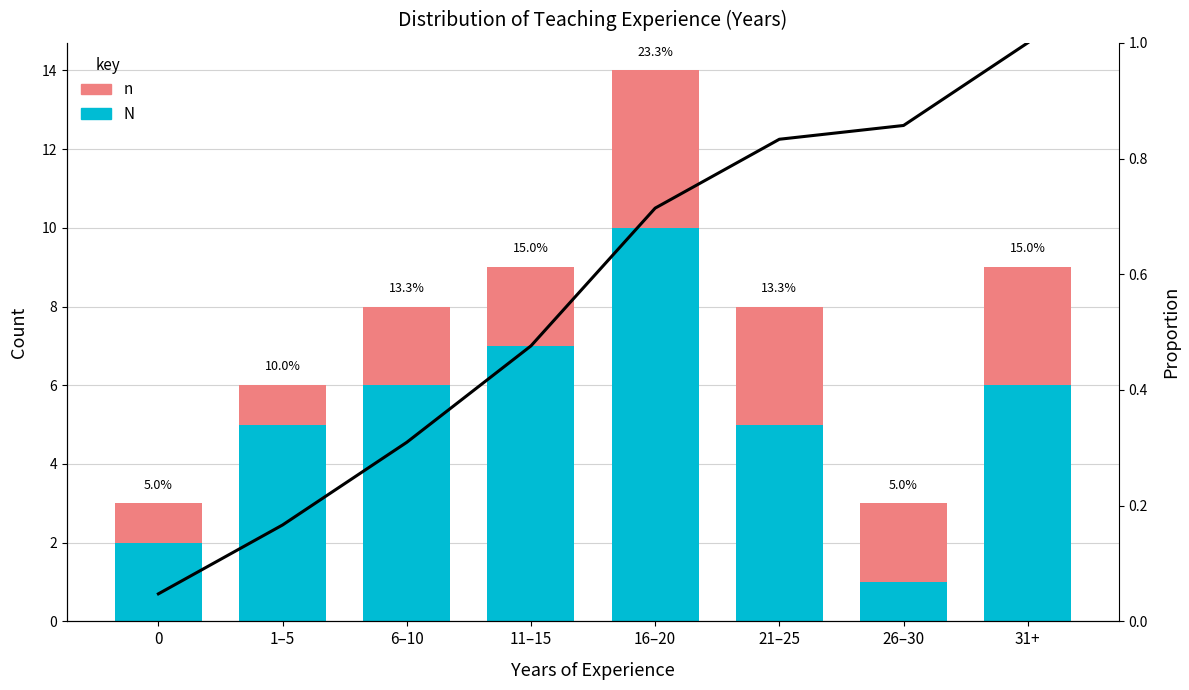

How many n values are between 2 and 3?

5